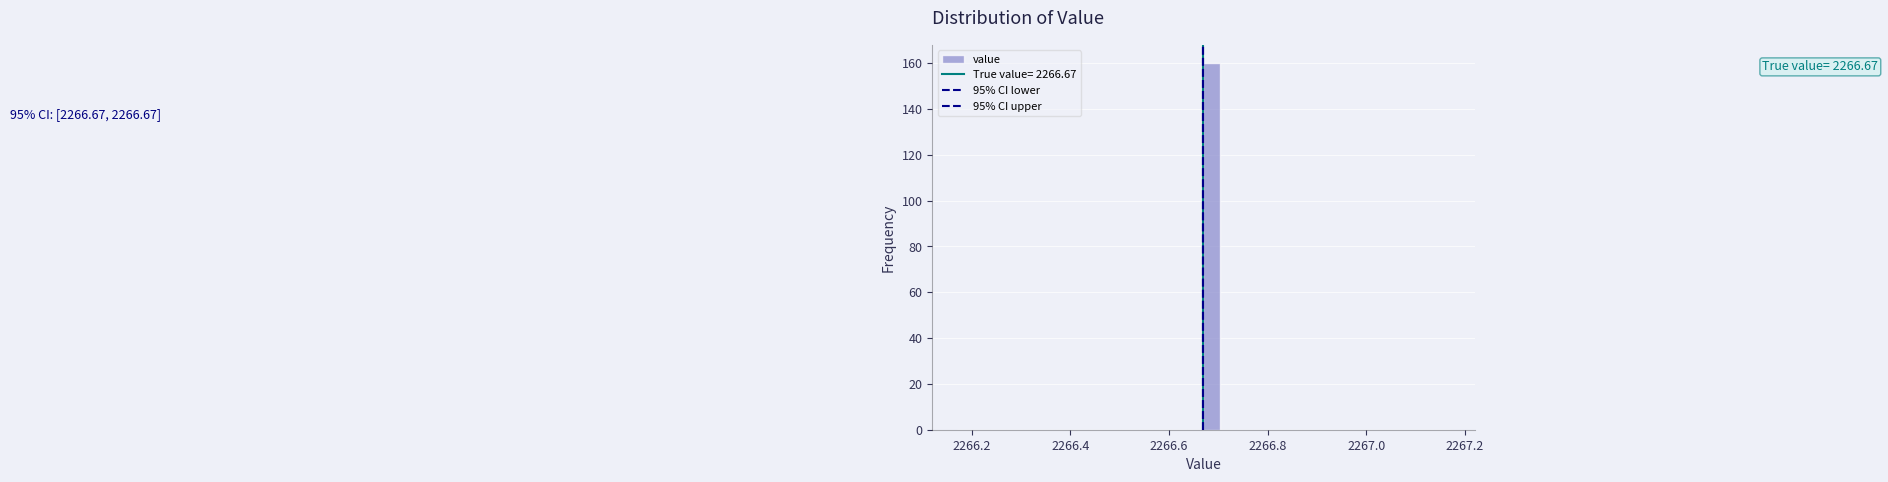

Around what value on the x-axis is the tallest bar? Give the approximate position of its centre, as read against the axis.

2266.68